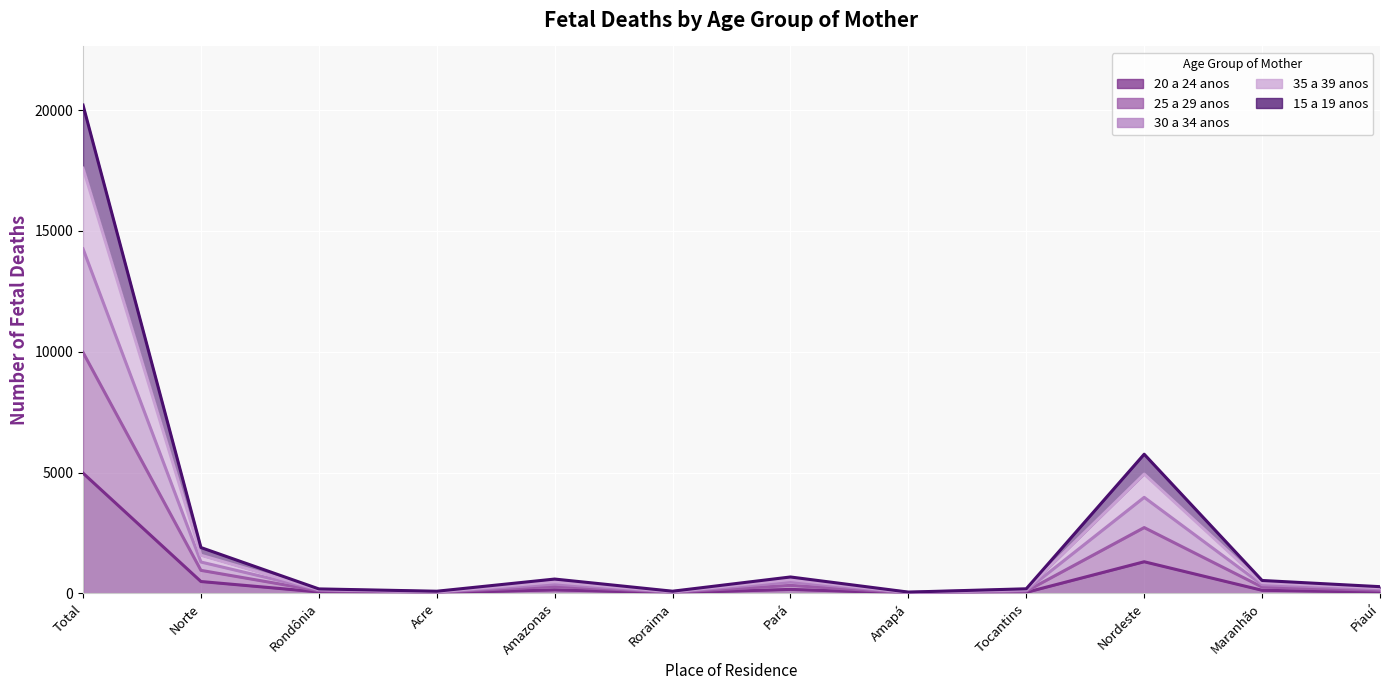

True or false: 25 a 29 anos and 20 a 24 anos cross at least once.

False